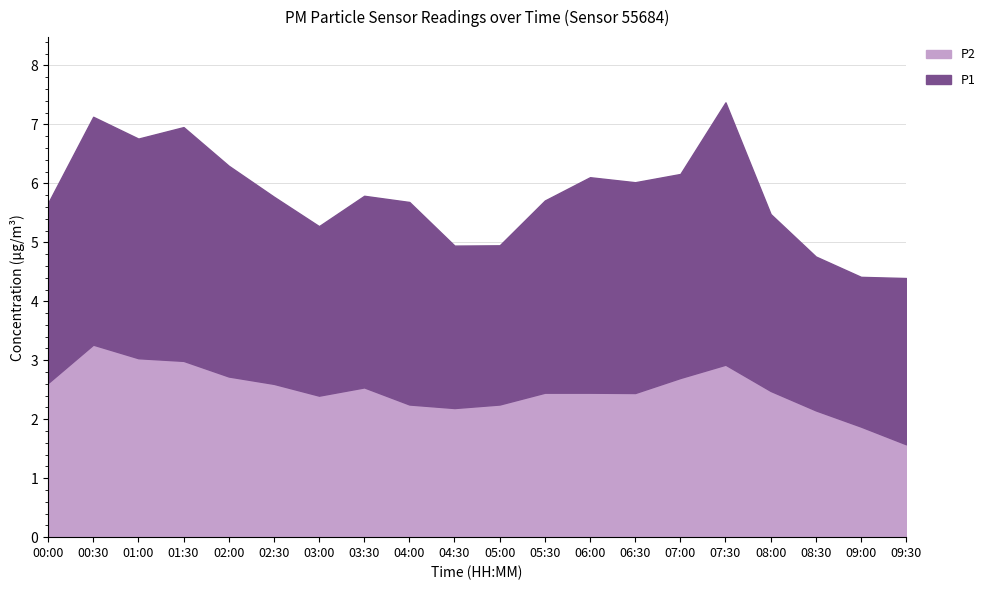

Which category has the highest value in the P2 series?

00:30